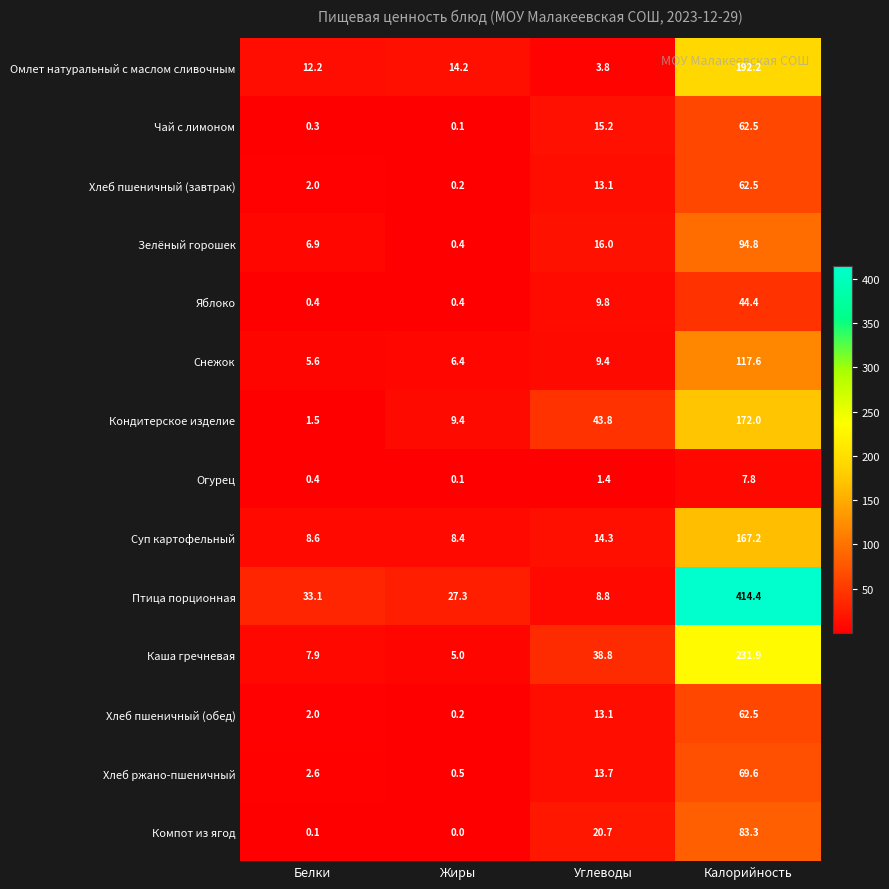

The value of Омлет натуральный с маслом сливочным at Калорийность is 192.2. True or false?

True